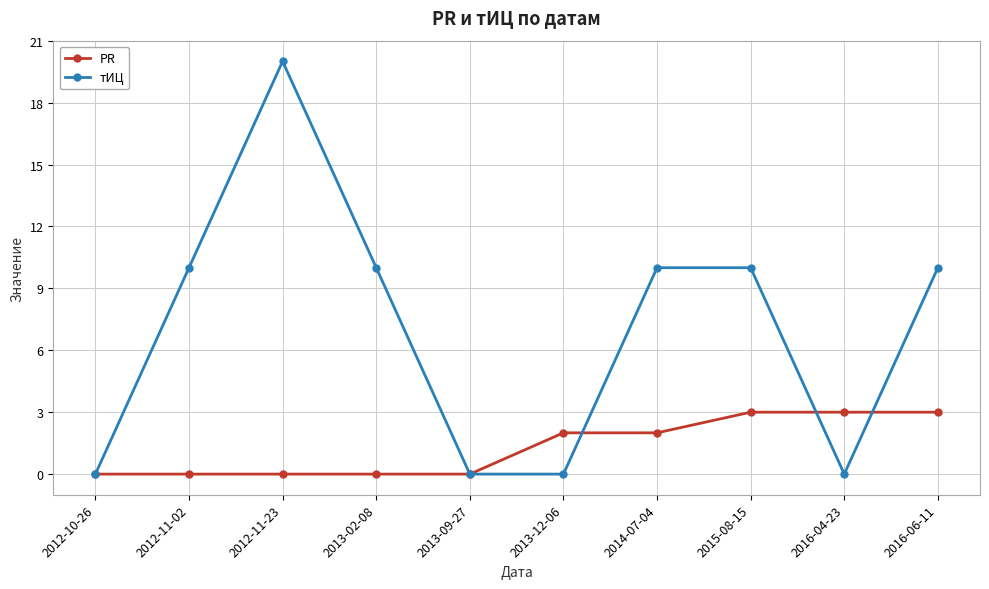

Reading left to right, extract all data points from this chart.

PR: 2012-10-26=0	2012-11-02=0	2012-11-23=0	2013-02-08=0	2013-09-27=0	2013-12-06=2	2014-07-04=2	2015-08-15=3	2016-04-23=3	2016-06-11=3
тИЦ: 2012-10-26=0	2012-11-02=10	2012-11-23=20	2013-02-08=10	2013-09-27=0	2013-12-06=0	2014-07-04=10	2015-08-15=10	2016-04-23=0	2016-06-11=10